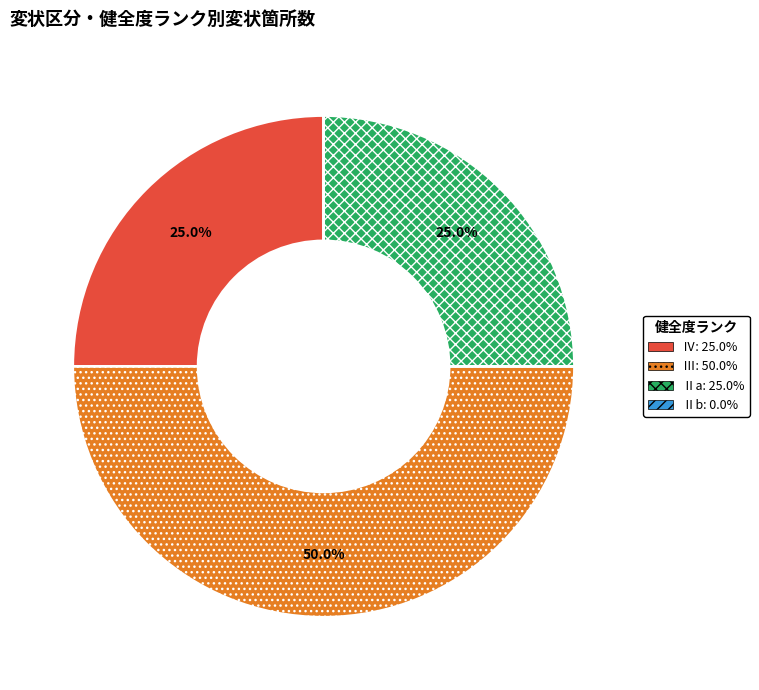

Which category has the biggest portion of the pie?

Ⅲ